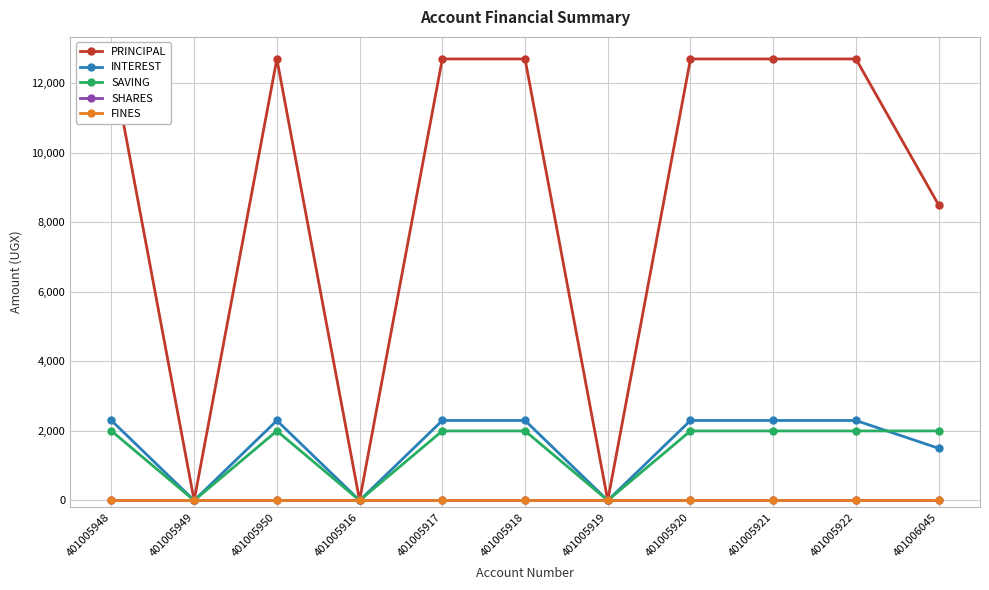

True or false: SAVING and FINES intersect in this chart.

False